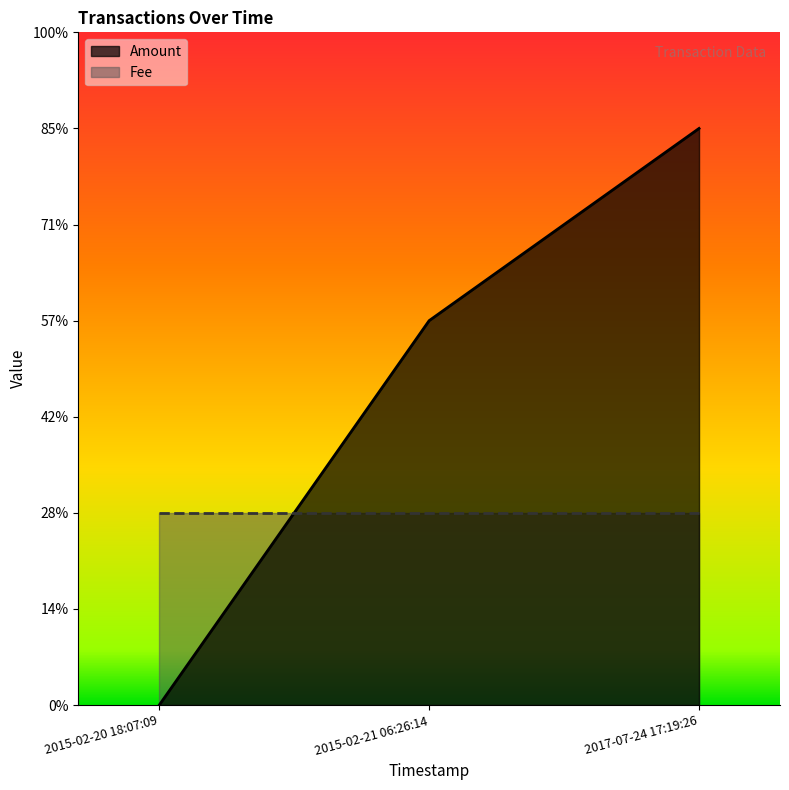

The value at 2015-02-20 18:07:09 is -2. True or false?

False